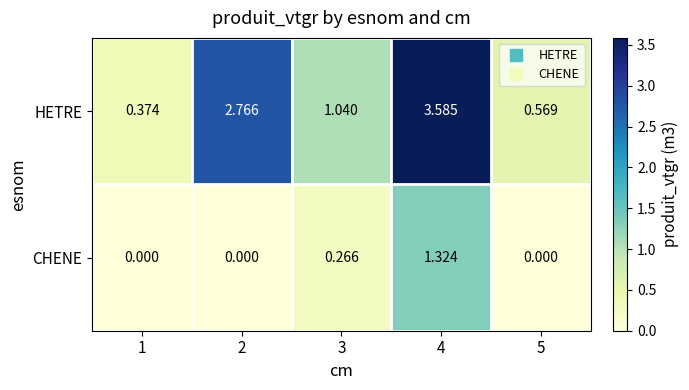

Which series changed the most between 3 and 5?

HETRE